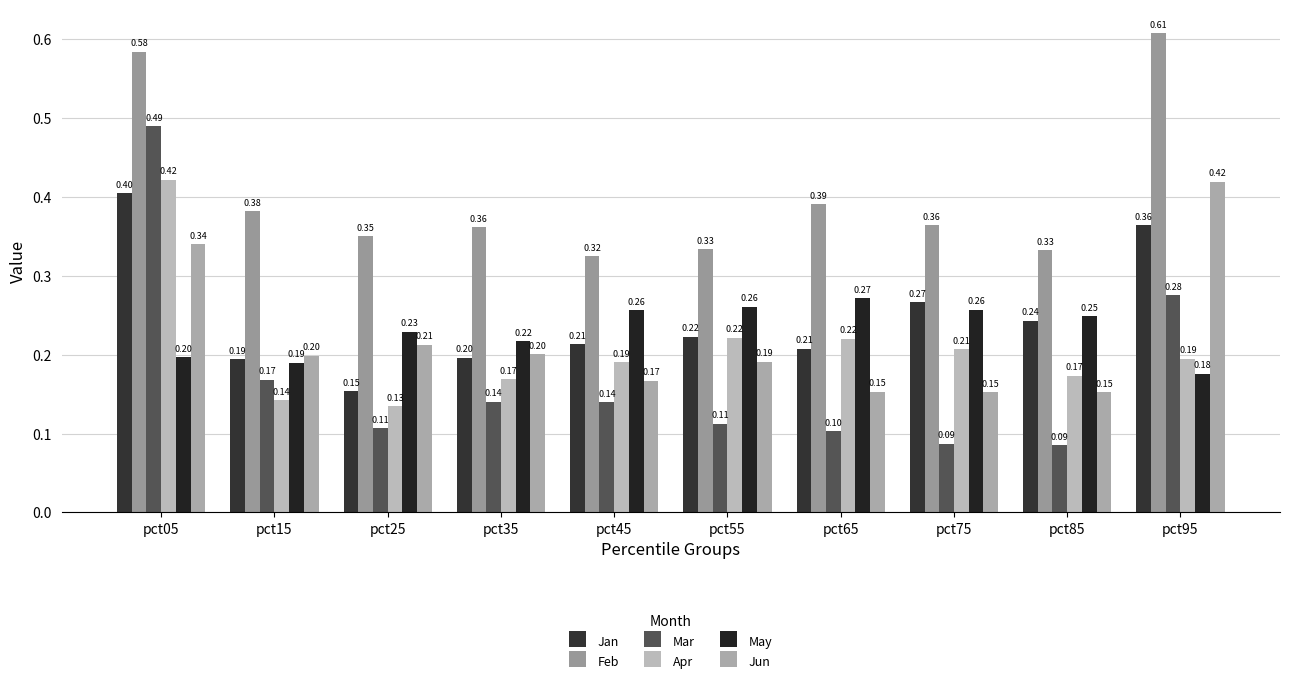

Reading right to left, transcribe all the data shown in this chart.

Jan: pct95=0.4	pct85=0.2	pct75=0.3	pct65=0.2	pct55=0.2	pct45=0.2	pct35=0.2	pct25=0.2	pct15=0.2	pct05=0.4
Feb: pct95=0.6	pct85=0.3	pct75=0.4	pct65=0.4	pct55=0.3	pct45=0.3	pct35=0.4	pct25=0.3	pct15=0.4	pct05=0.6
Mar: pct95=0.3	pct85=0.1	pct75=0.1	pct65=0.1	pct55=0.1	pct45=0.1	pct35=0.1	pct25=0.1	pct15=0.2	pct05=0.5
Apr: pct95=0.2	pct85=0.2	pct75=0.2	pct65=0.2	pct55=0.2	pct45=0.2	pct35=0.2	pct25=0.1	pct15=0.1	pct05=0.4
May: pct95=0.2	pct85=0.2	pct75=0.3	pct65=0.3	pct55=0.3	pct45=0.3	pct35=0.2	pct25=0.2	pct15=0.2	pct05=0.2
Jun: pct95=0.4	pct85=0.2	pct75=0.2	pct65=0.2	pct55=0.2	pct45=0.2	pct35=0.2	pct25=0.2	pct15=0.2	pct05=0.3